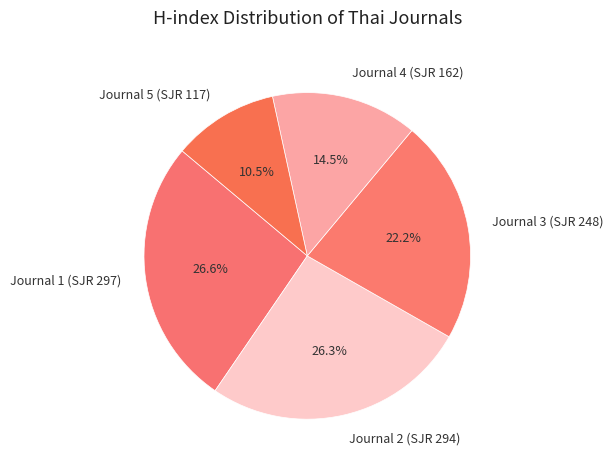

Which slice is the smallest?

Journal 5 (SJR 117)